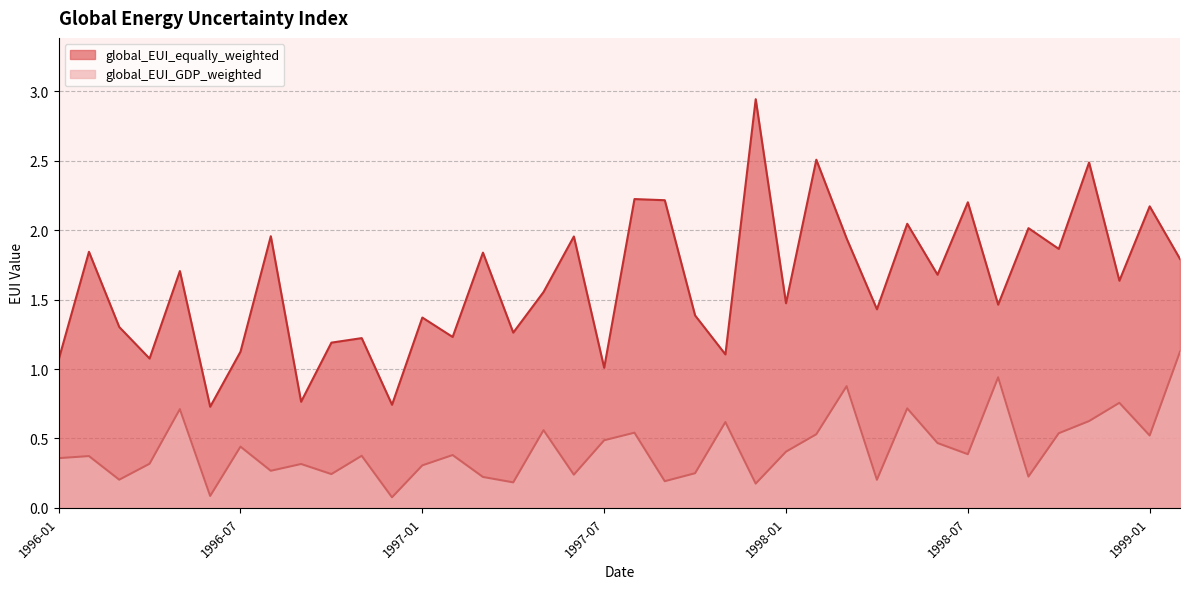

What is the difference between the maximum and minimum values in the global_EUI_equally_weighted series?

2.2